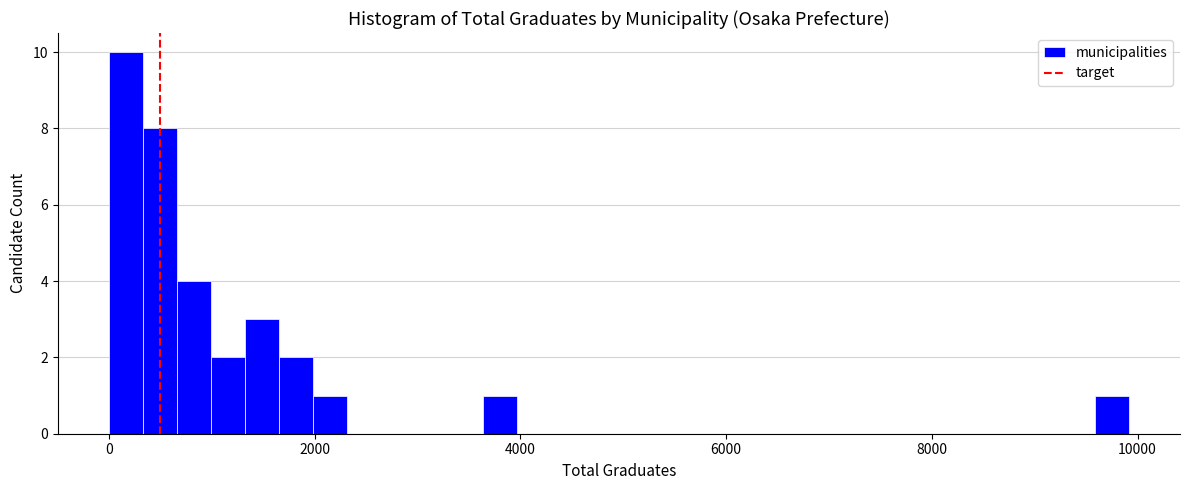

Around what value on the x-axis is the tallest bar? Give the approximate position of its centre, as read against the axis.

200